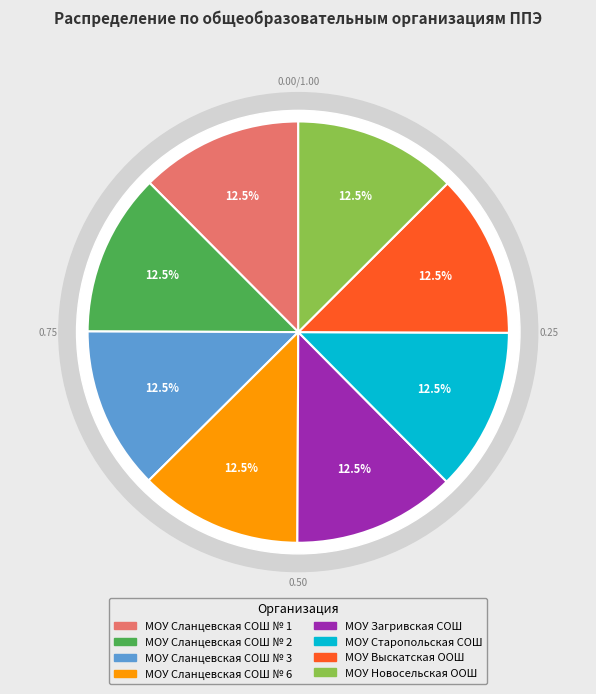

Which slice is the largest?

МОУ Новосельская ООШ